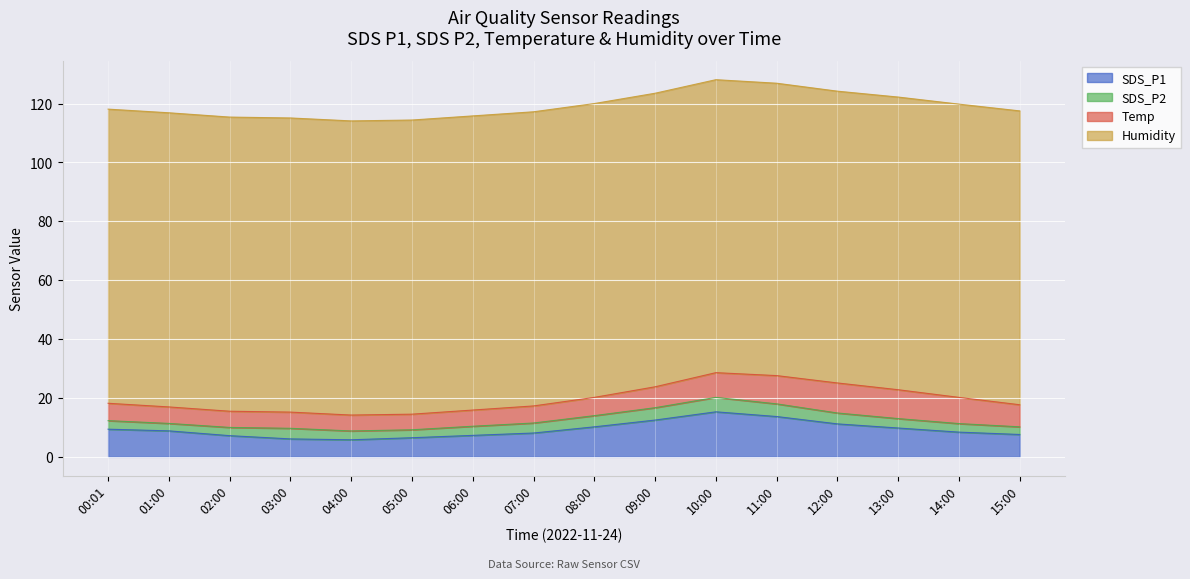

Is it true that Humidity equals 99.9 at 00:01?

True